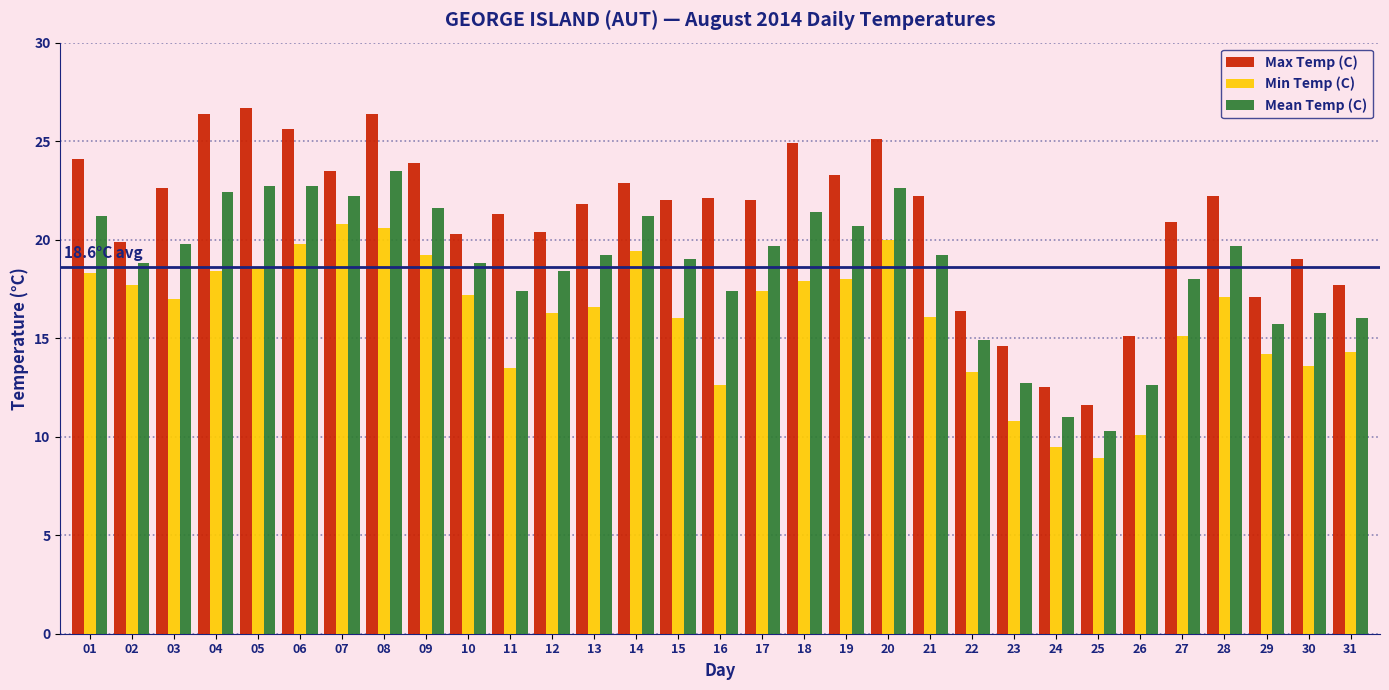

Which series has the largest range (max minus min)?

Max Temp (C)